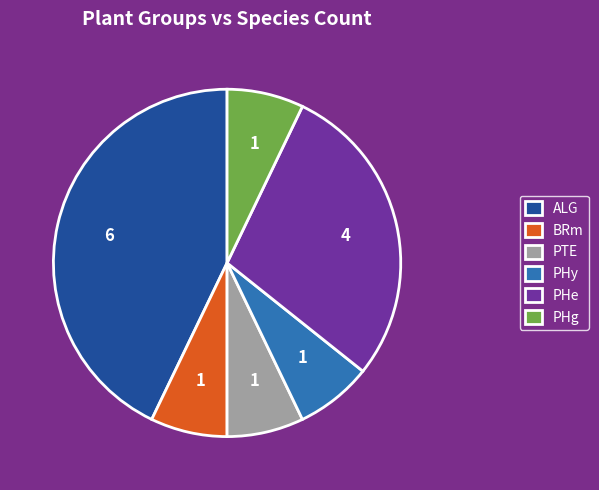

Does PTE account for over 50% of the chart?

No